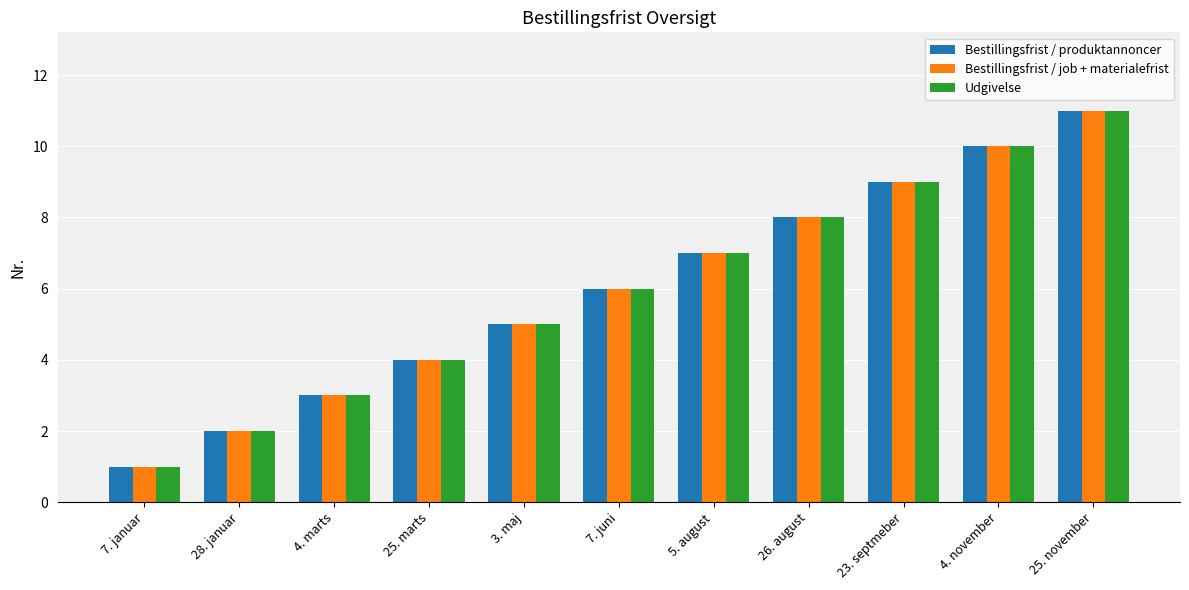

What is the difference between the maximum and minimum values in the Udgivelse series?

10